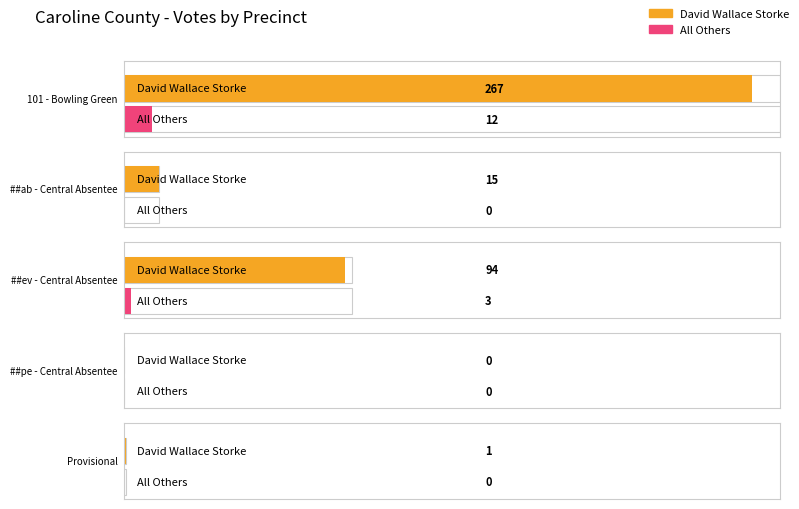

Between ##ab - Central Absentee and ##pe - Central Absentee, which series saw the biggest shift?

David Wallace Storke